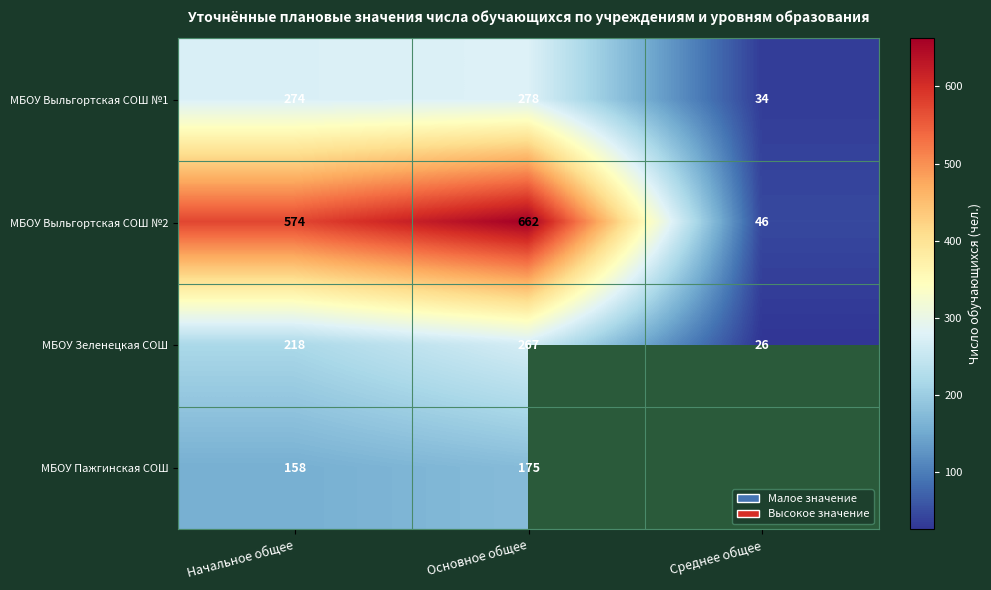

Which category has the highest value across all series?

Основное общее